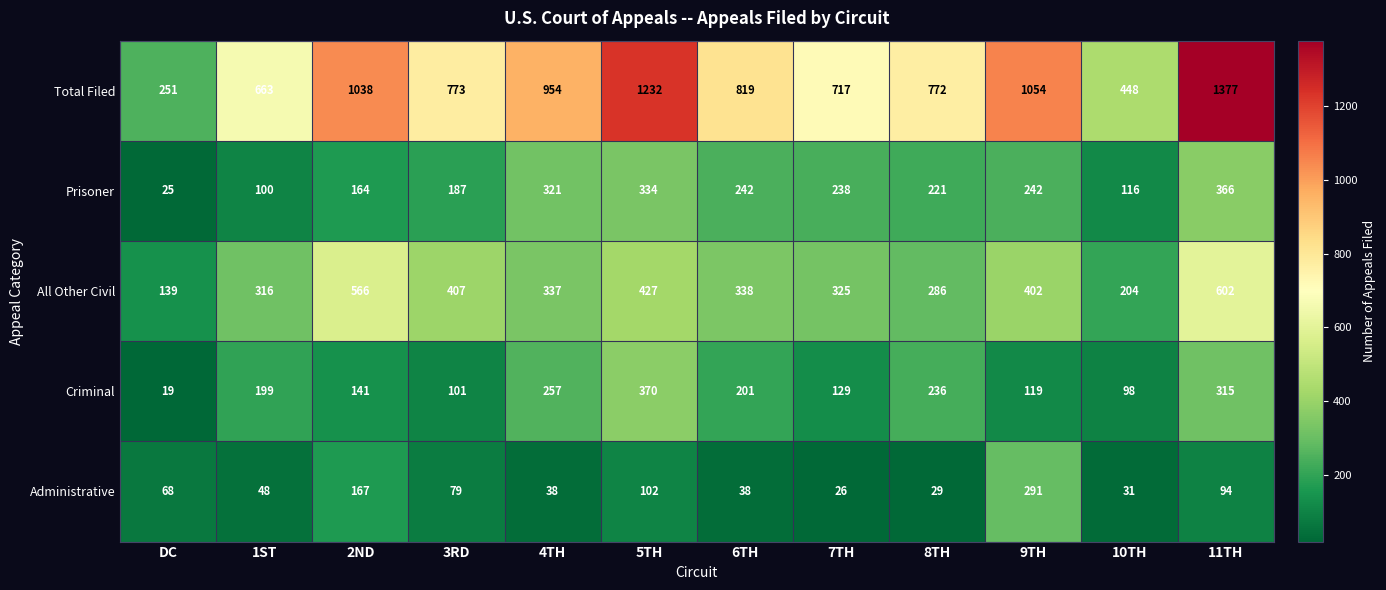

What is the difference between the maximum and minimum values in the Prisoner series?

341